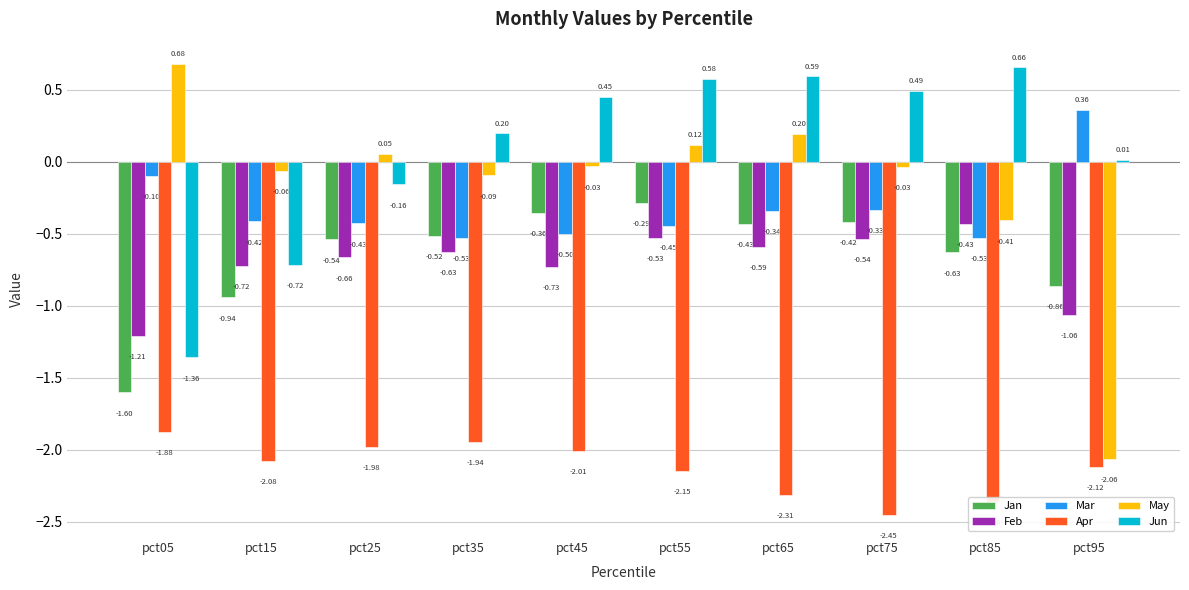

How many positive values does the May series have?

4